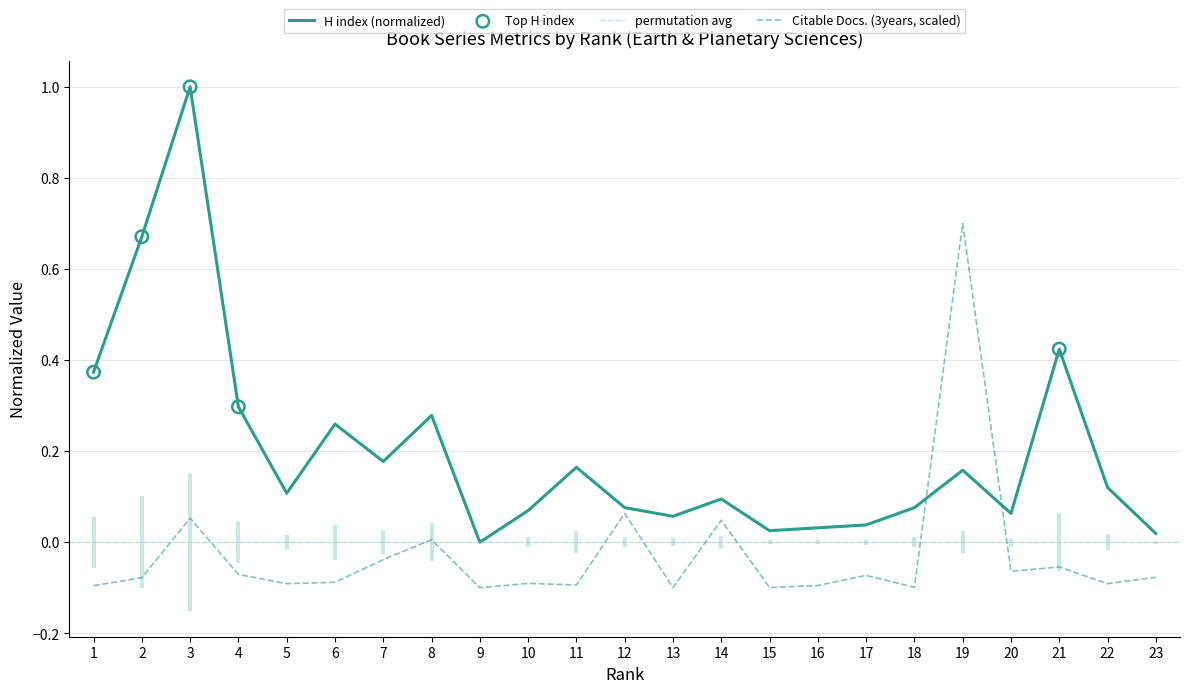

Which series has the largest total across all categories?

H index